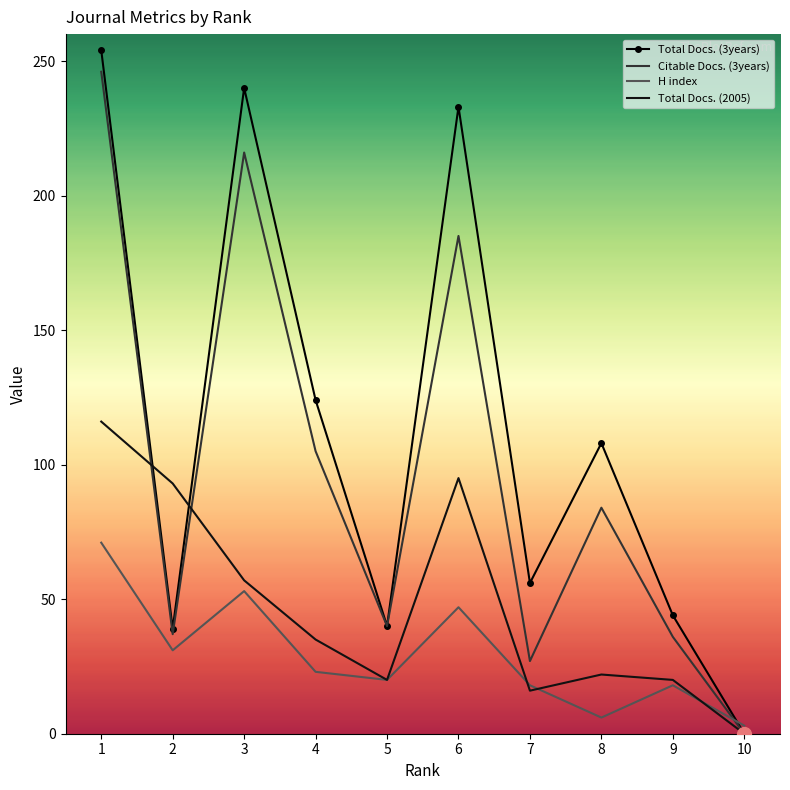

At 4, list the series in order from smallest to largest.

H index, Total Docs. (2005), Citable Docs. (3years), Total Docs. (3years)